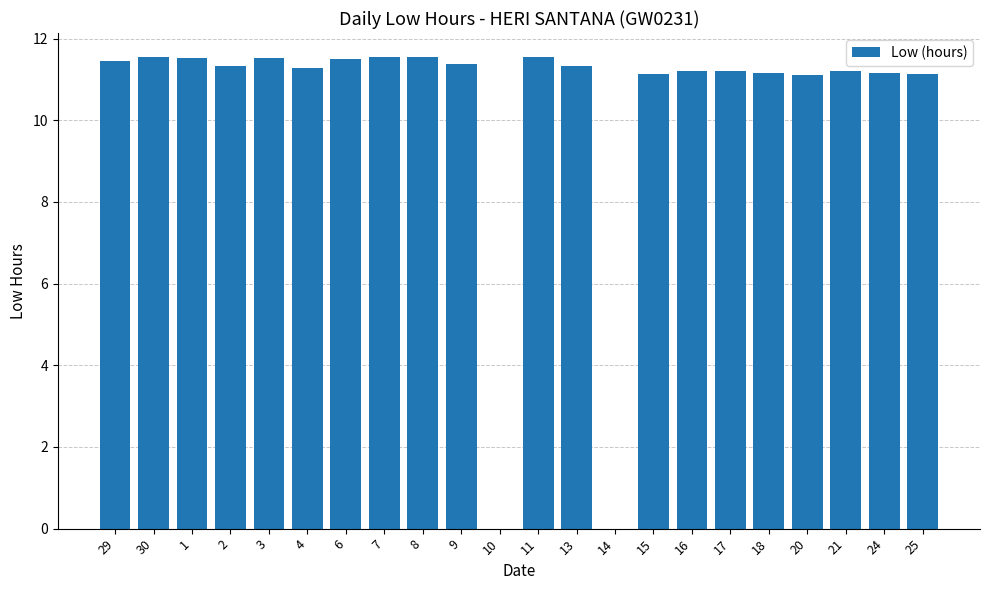

At which label does the data first exceed 11?

29